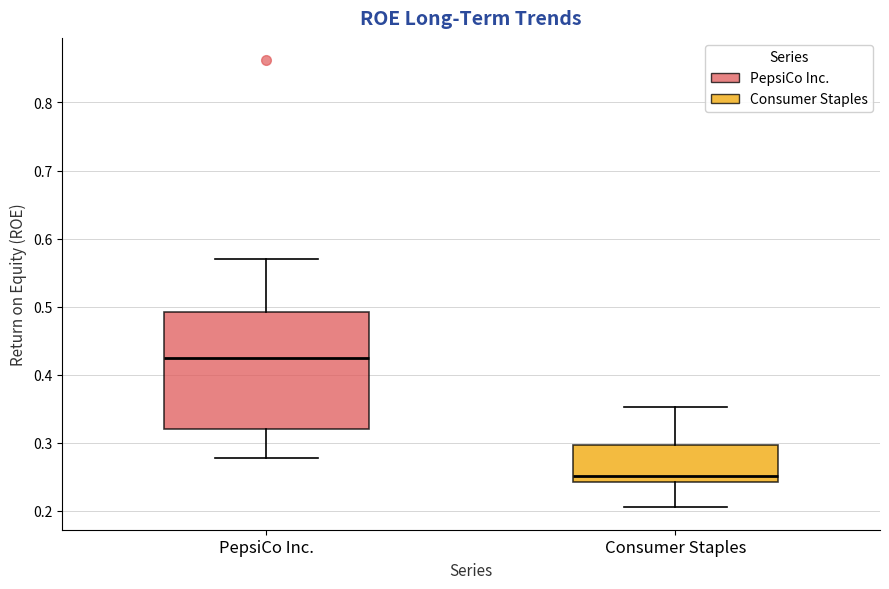

Reading left to right, transcribe this box plot: for each box, give where its median line is, the range the box spans, and where its two whiskers end, as read against the y-axis. The values are not printed on the chart, so give them approximately, as read against the axis.

PepsiCo Inc.: median 0.42, box 0.32 to 0.49, whiskers 0.28 to 0.57
Consumer Staples: median 0.25, box 0.24 to 0.30, whiskers 0.21 to 0.35